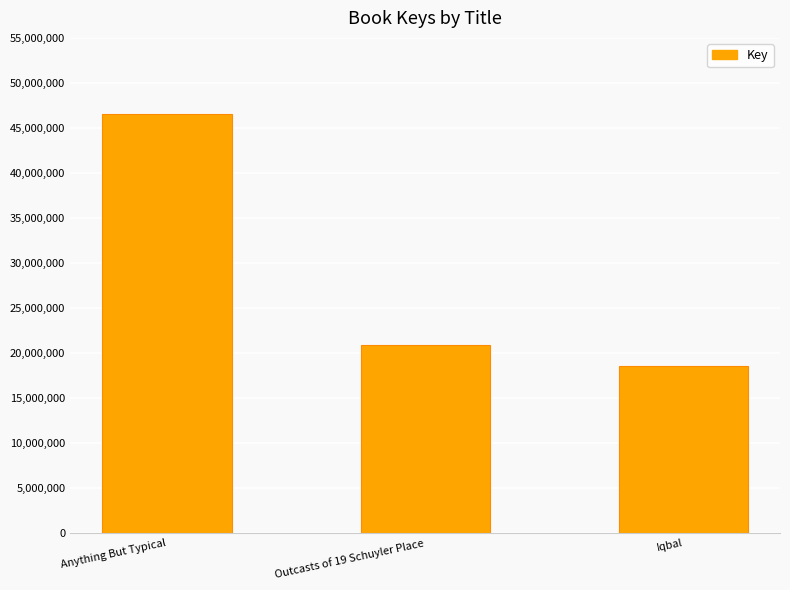

Which label corresponds to the largest value in the chart?

Anything But Typical